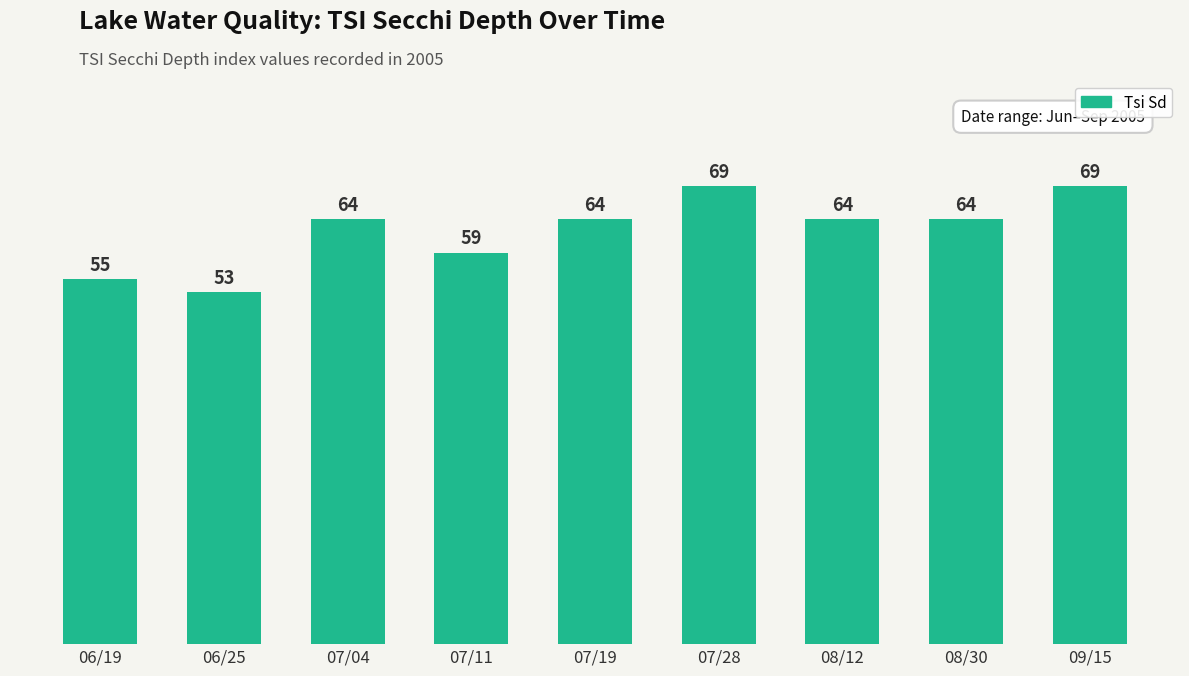

How many series are shown in this chart?

1